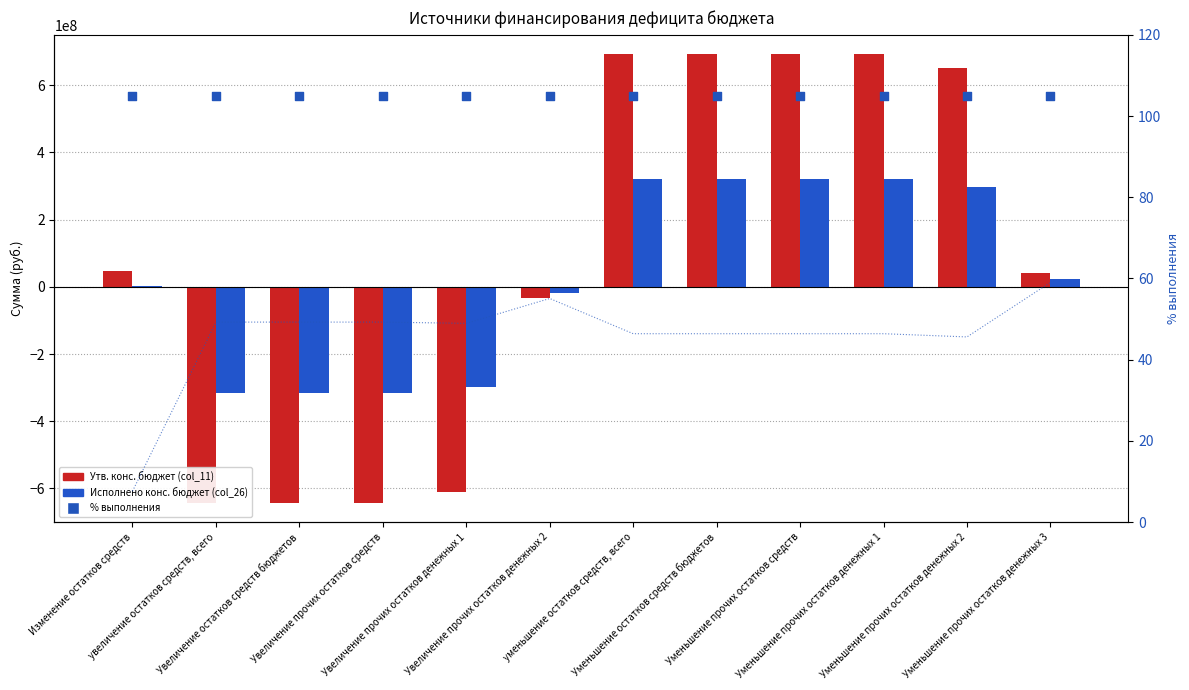

Which series contains the highest Y value?

Утв. конс. бюджет (col_11)